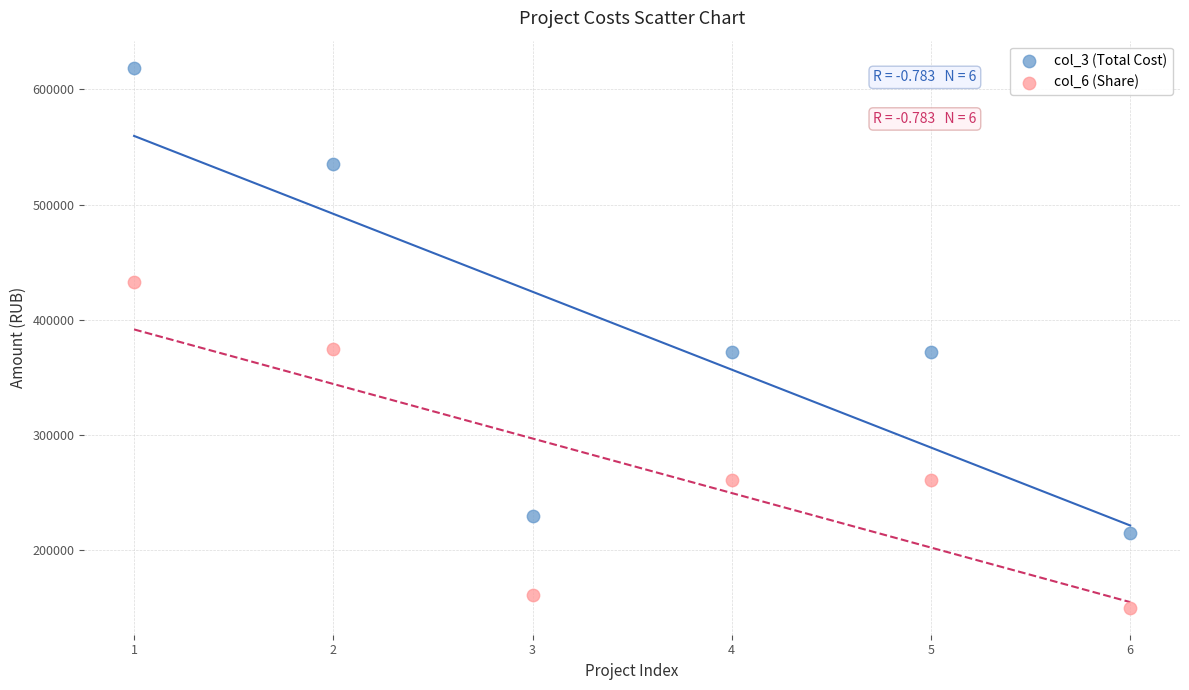

In the col_3 (Total Cost) series, what Y value is closest to 416731?

372551.1